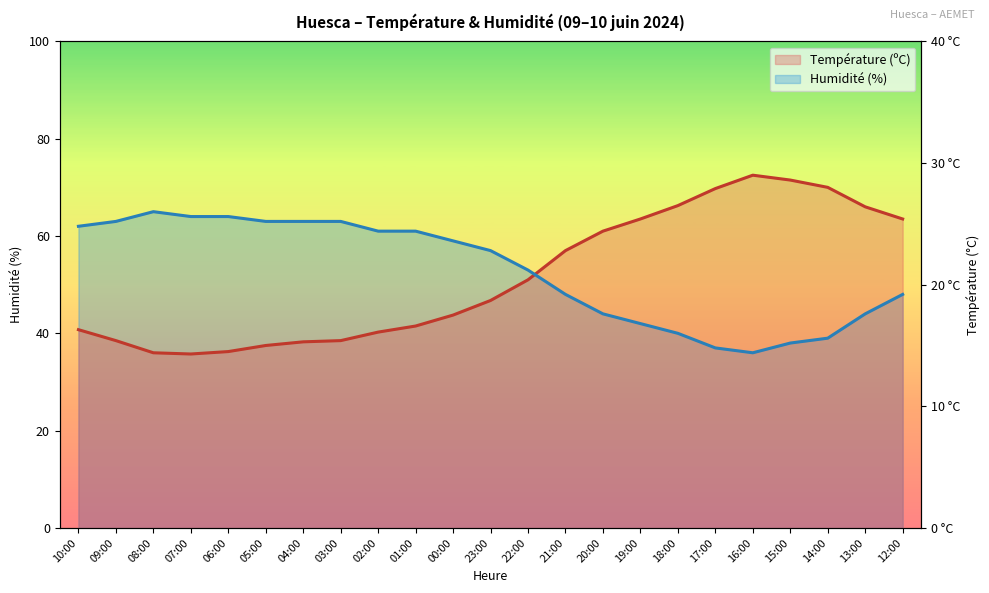

List the labels in order of Température (ºC) value, largest first.

16:00, 15:00, 14:00, 17:00, 18:00, 13:00, 19:00, 12:00, 20:00, 21:00, 22:00, 23:00, 00:00, 01:00, 10:00, 02:00, 09:00, 03:00, 04:00, 05:00, 06:00, 08:00, 07:00